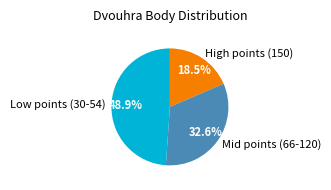

What is the smallest slice in the pie chart?

High points (150)